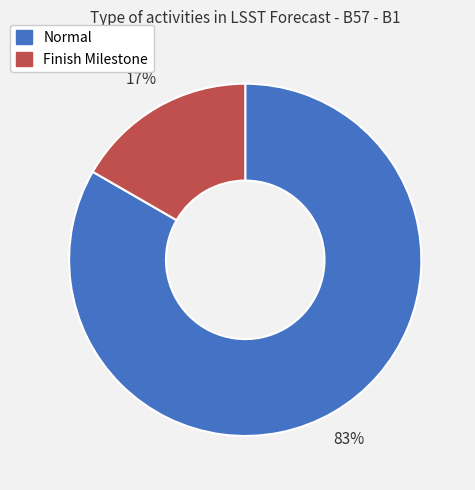

Between Finish Milestone and Normal, which is larger?

Normal